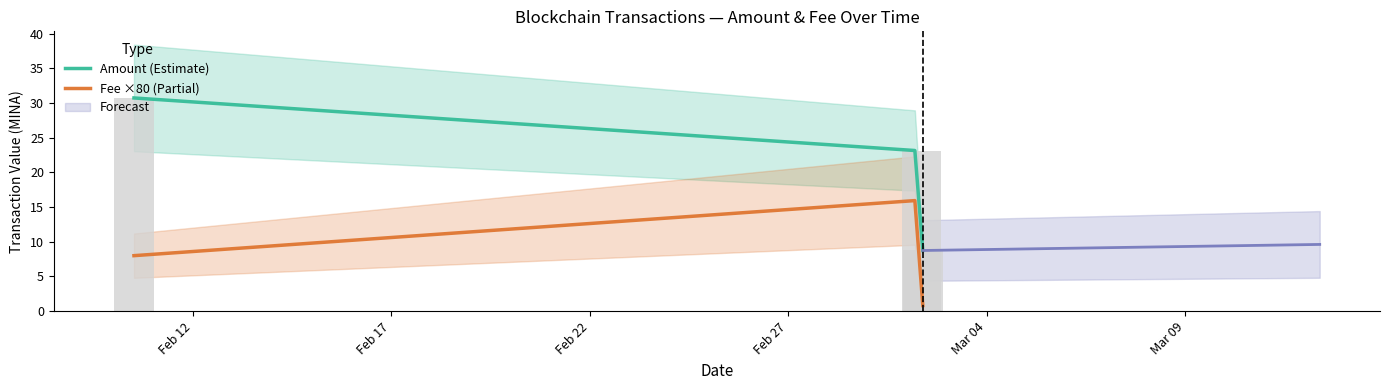

How many data points are above 23?

2